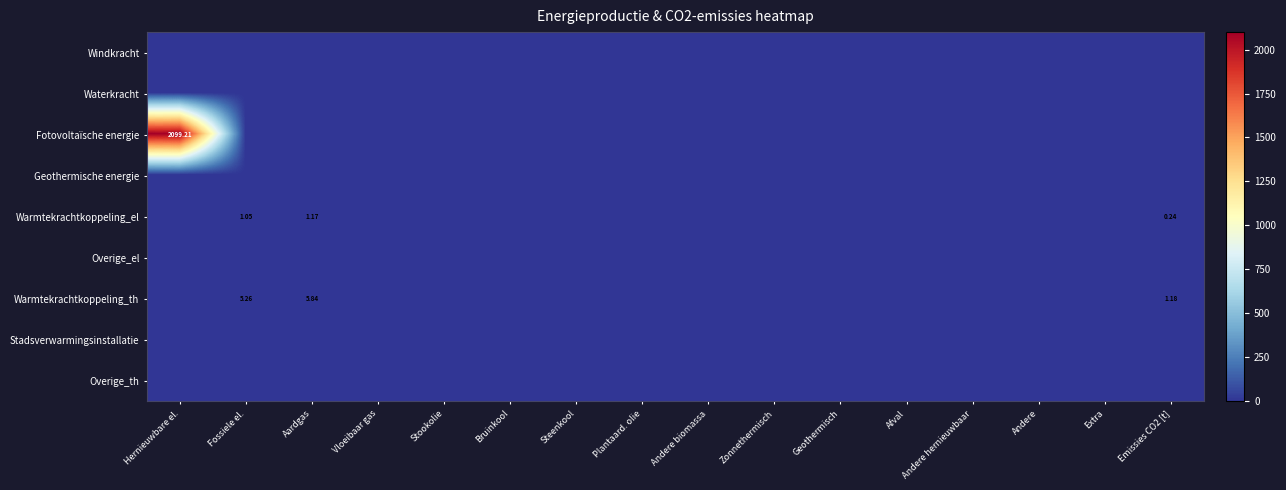

At which category is the sum across all series the highest?

Hernieuwbare el.